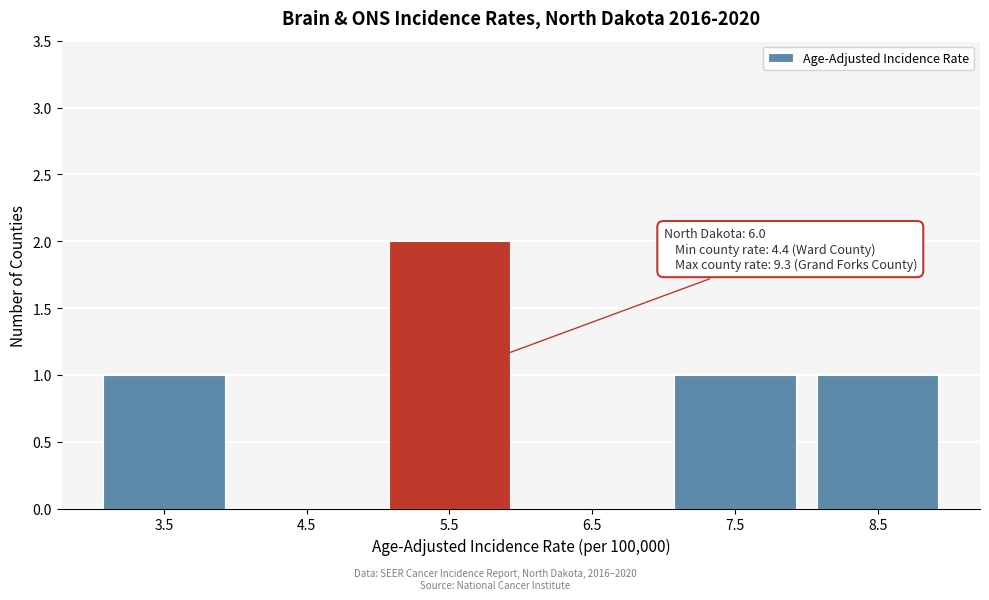

Reading left to right, extract all data points from this chart.

3.5=1	4.5=0	5.5=2	6.5=0	7.5=1	8.5=1